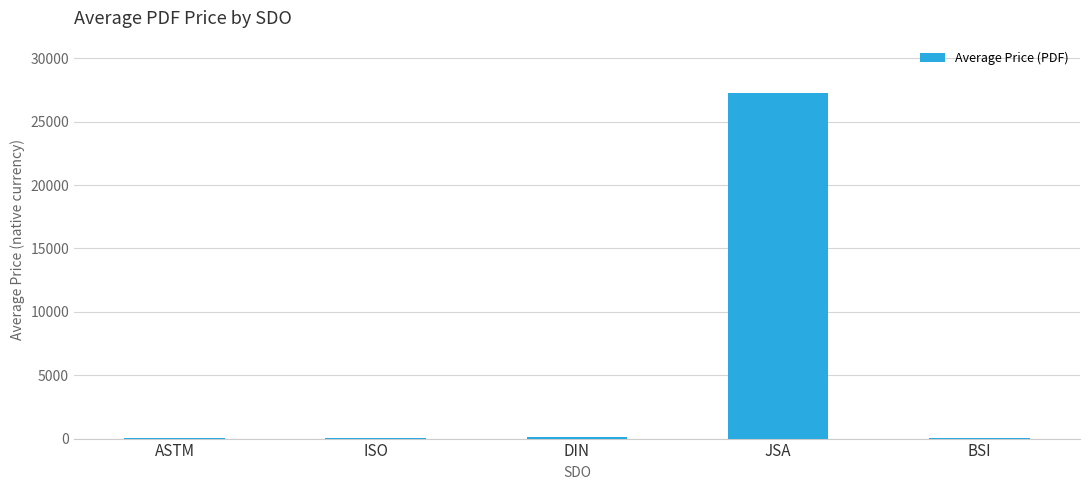

True or false: the data shows 20.0 at BSI.

True